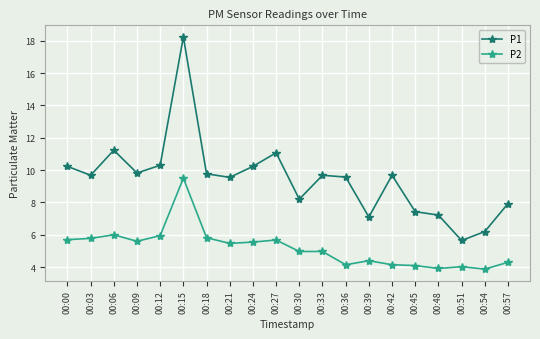

Is it true that P2 equals 0.9 at 00:42?

False